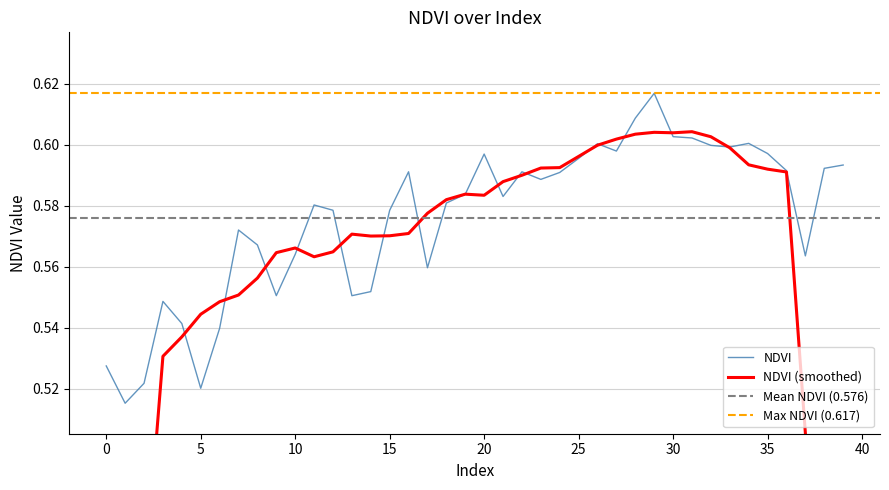

What is the approximate value at 35?

0.6